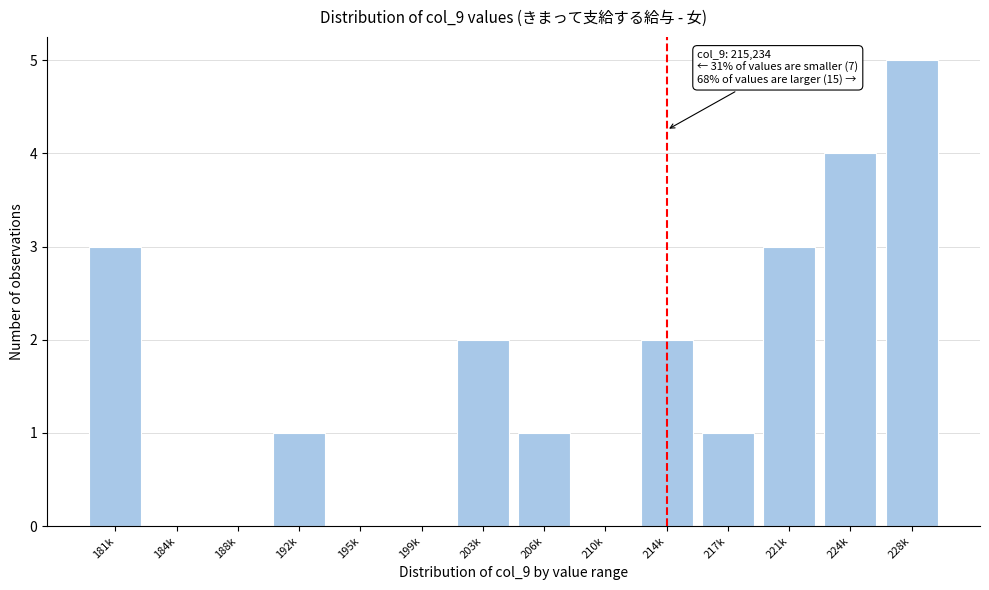

Reading left to right, list all the values displayed in this chart.

181k=3	184k=0	188k=0	192k=1	195k=0	199k=0	203k=2	206k=1	210k=0	214k=2	217k=1	221k=3	224k=4	228k=5